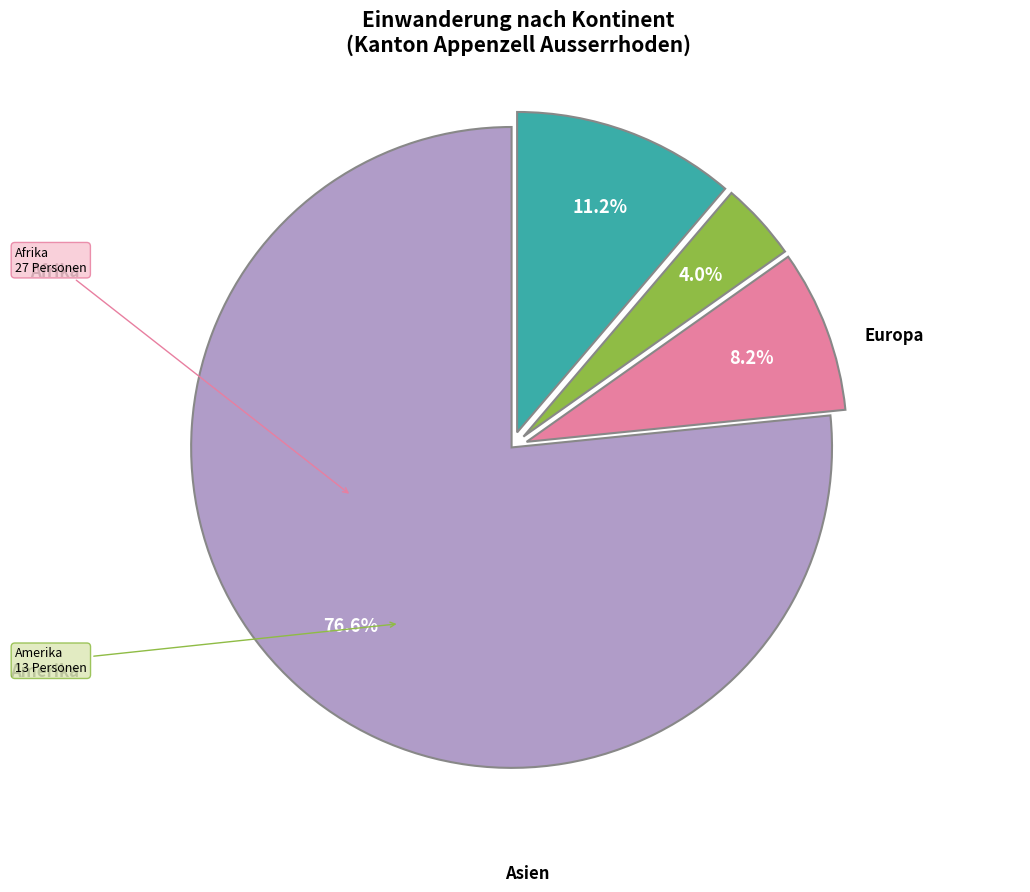

Which category has the smallest portion of the pie?

Amerika